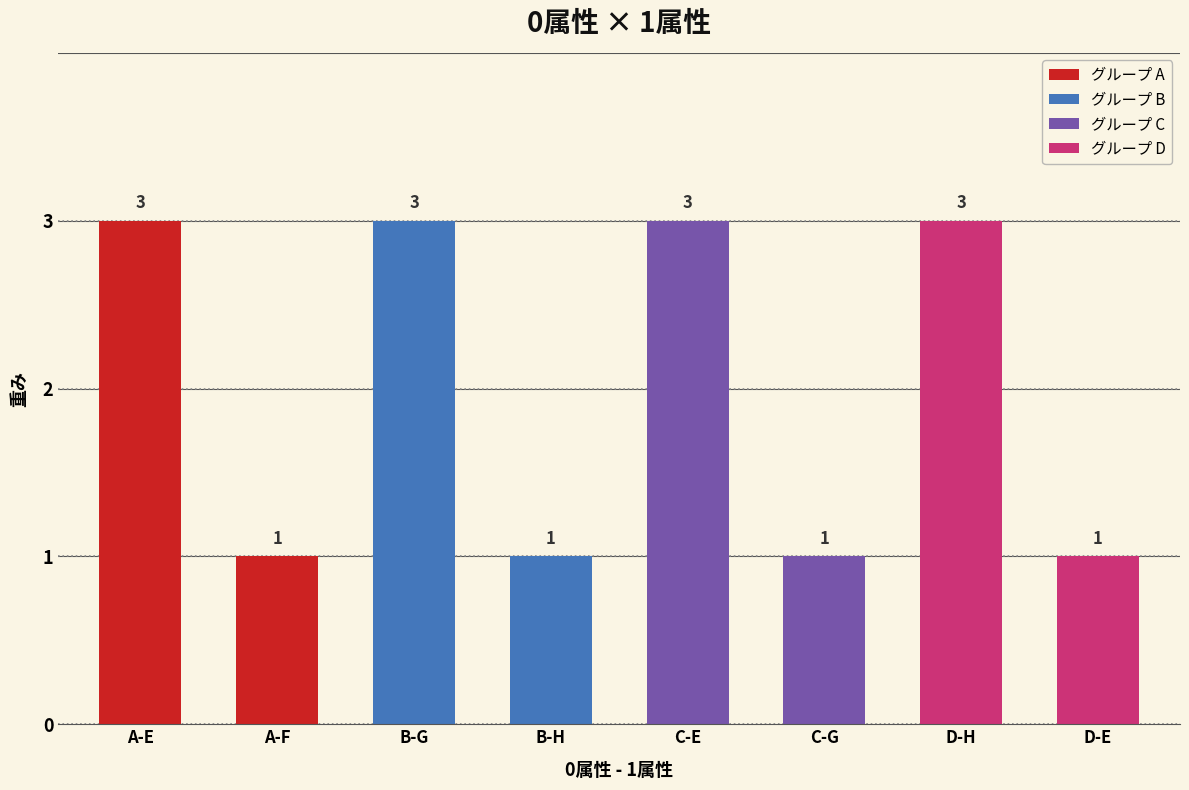

What is the label of the 1st bar from the left?

A-E